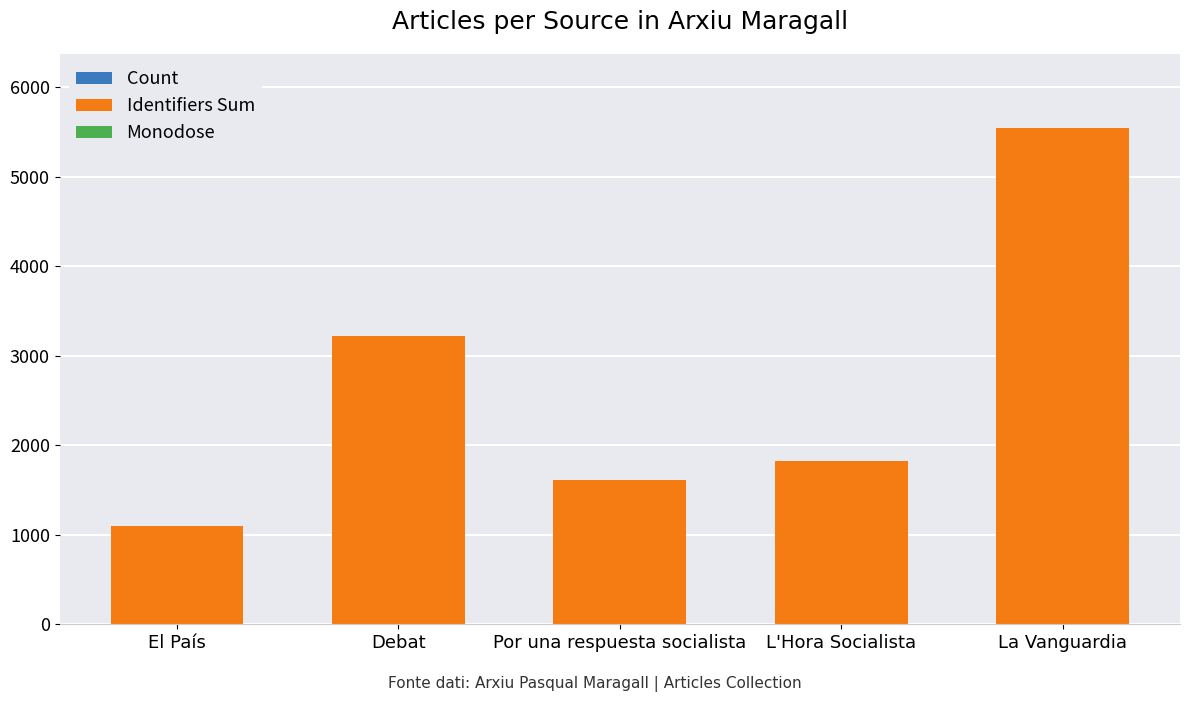

At which category is the sum across all series the highest?

La Vanguardia